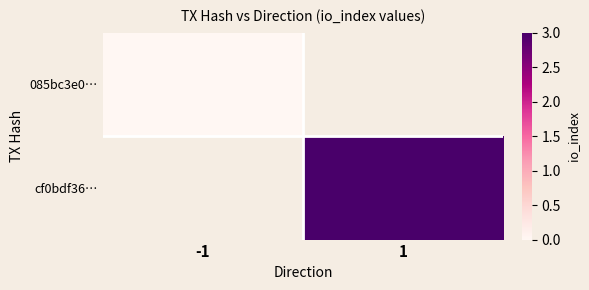

Is it true that cf0bdf36… equals 4.2 at 1?

False